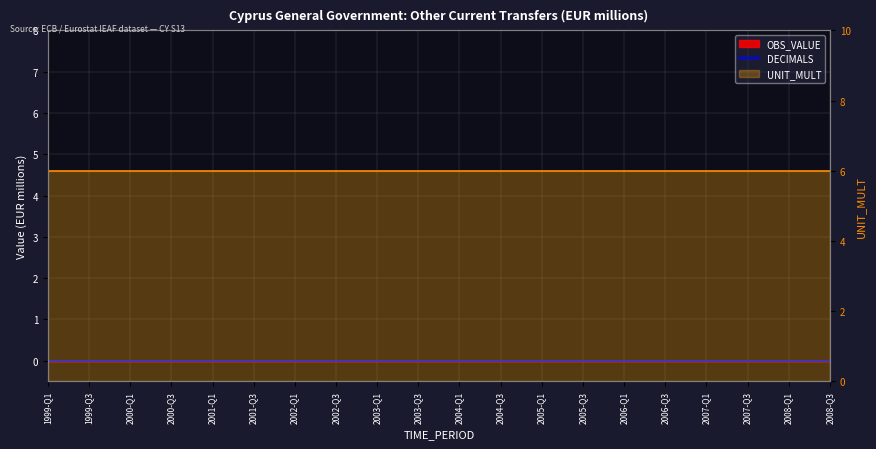

List the series in order of their peak value, lowest first.

DECIMALS, UNIT_MULT (right)